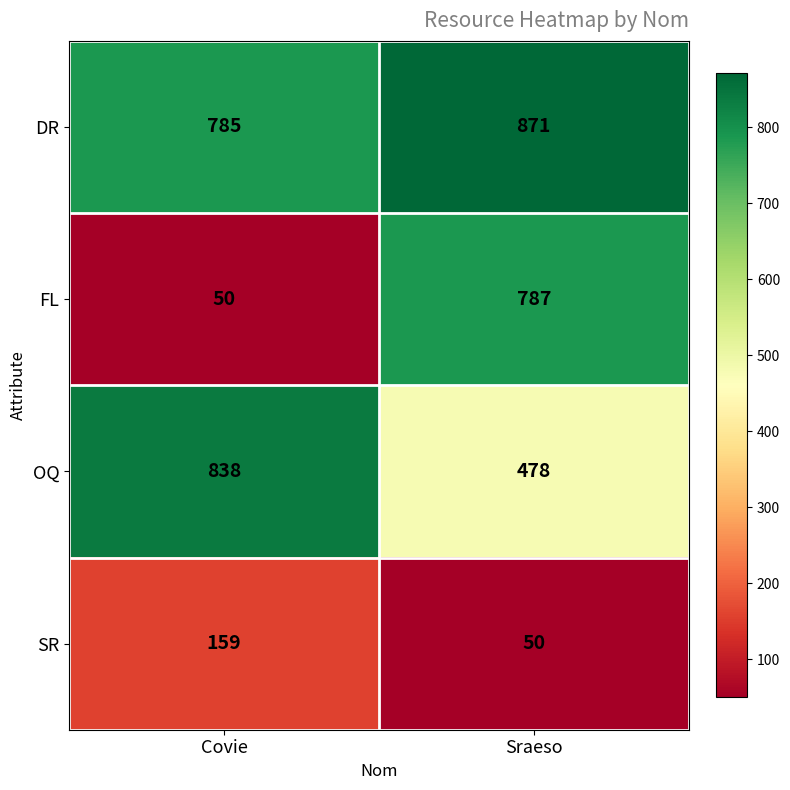

How many series are shown in this chart?

4